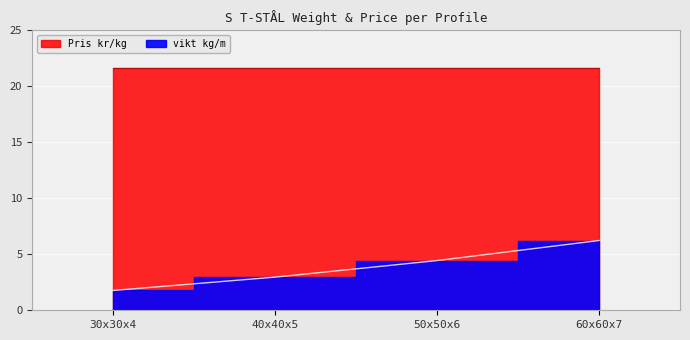

What is the value of the 4th point from the left?

6.2